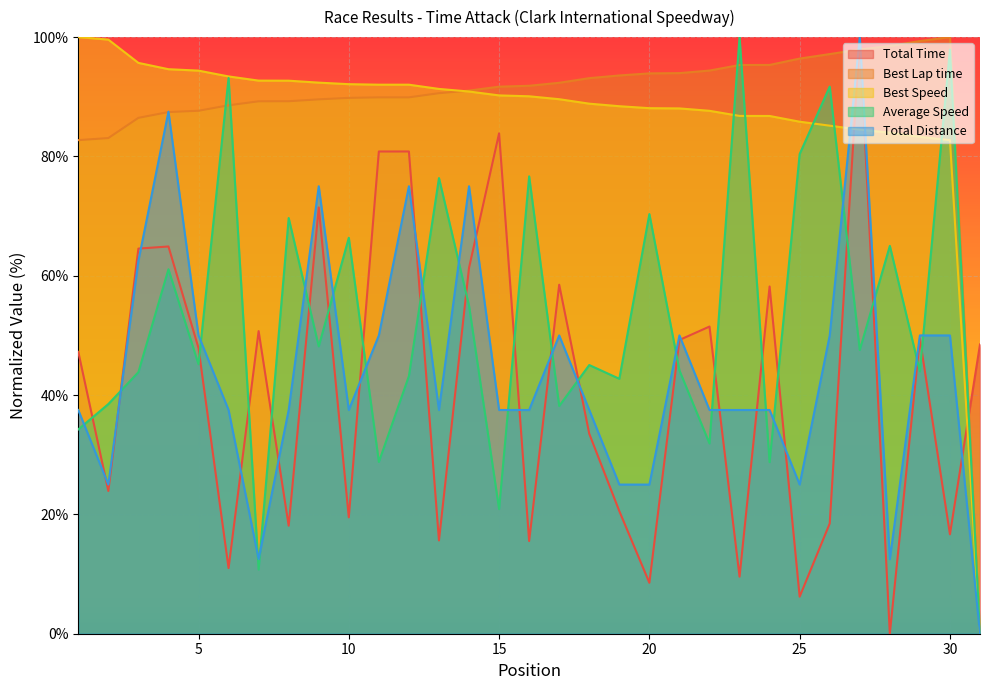

How many intersections are there between Total Distance and Average Speed?

21